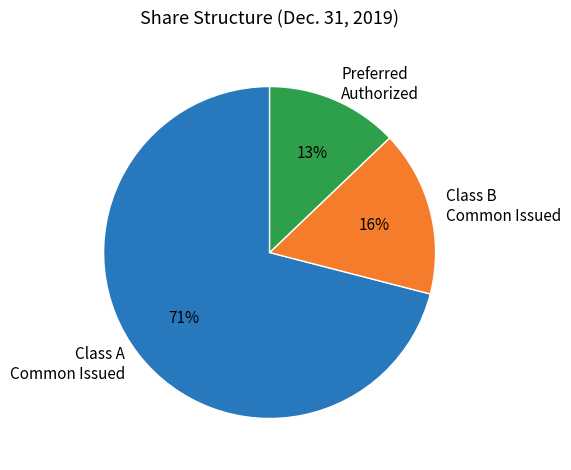

What is the largest slice in the pie chart?

Class A Common Issued